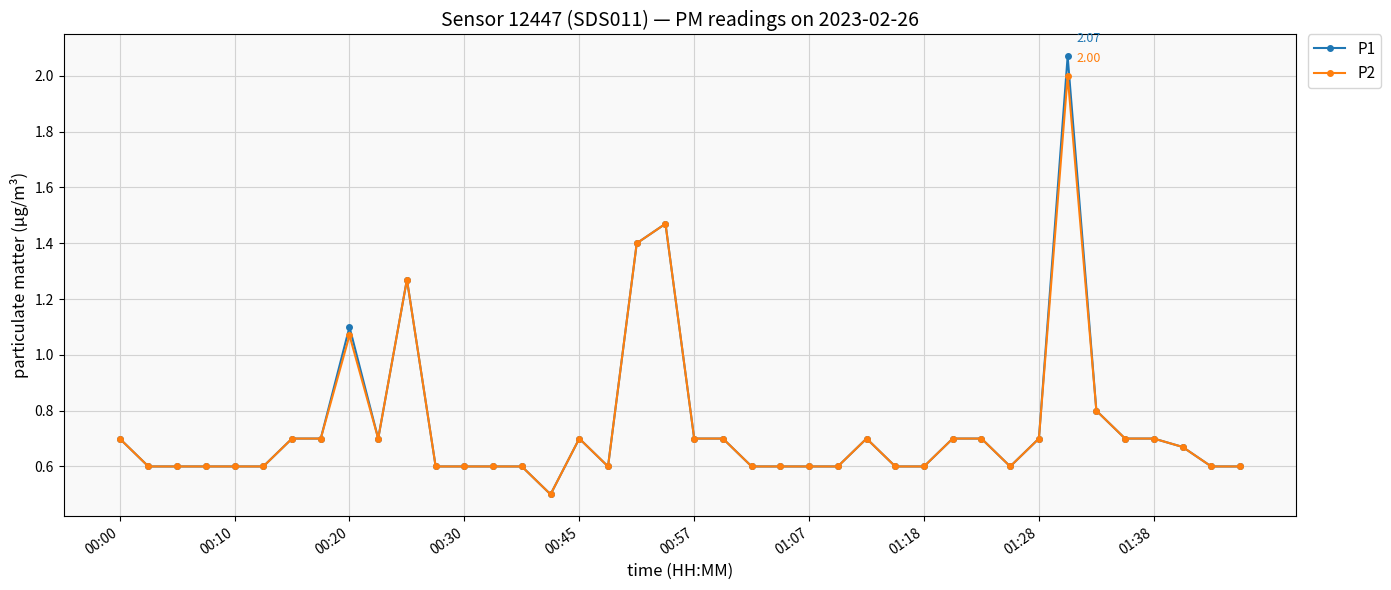

True or false: P2 has more than 0 points higher than both neighbors.

True